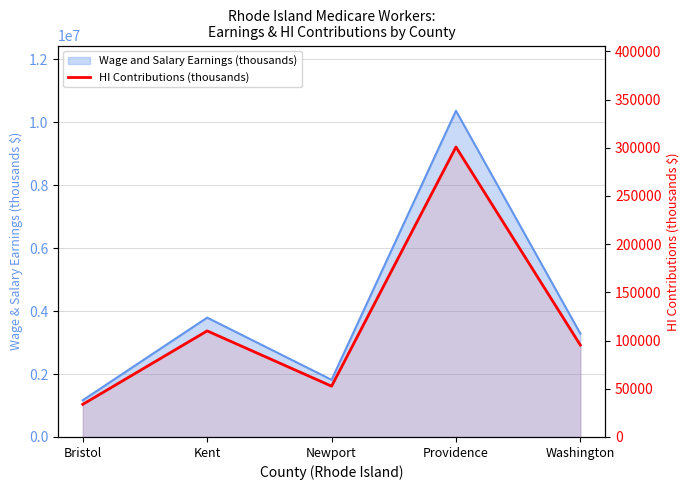

List the labels in order of value, smallest first.

Bristol, Newport, Washington, Kent, Providence